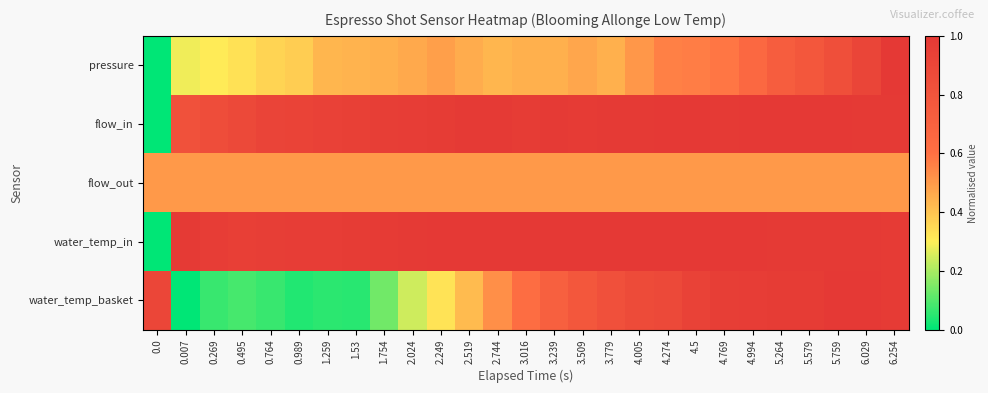

Reading right to left, transcribe all the data shown in this chart.

pressure: 6.254=1.0	6.029=0.9	5.759=0.8	5.579=0.8	5.264=0.7	4.994=0.7	4.769=0.6	4.5=0.6	4.274=0.6	4.005=0.5	3.779=0.4	3.509=0.5	3.239=0.4	3.016=0.4	2.744=0.4	2.519=0.5	2.249=0.5	2.024=0.5	1.754=0.4	1.53=0.4	1.259=0.4	0.989=0.4	0.764=0.4	0.495=0.3	0.269=0.3	0.007=0.3	0.0=0.0
flow_in: 6.254=1.0	6.029=1.0	5.759=1.0	5.579=1.0	5.264=1.0	4.994=1.0	4.769=1.0	4.5=1.0	4.274=1.0	4.005=1.0	3.779=1.0	3.509=1.0	3.239=1.0	3.016=1.0	2.744=1.0	2.519=1.0	2.249=1.0	2.024=1.0	1.754=1.0	1.53=0.9	1.259=0.9	0.989=0.9	0.764=0.9	0.495=0.9	0.269=0.8	0.007=0.8	0.0=0.0
flow_out: 6.254=0.5	6.029=0.5	5.759=0.5	5.579=0.5	5.264=0.5	4.994=0.5	4.769=0.5	4.5=0.5	4.274=0.5	4.005=0.5	3.779=0.5	3.509=0.5	3.239=0.5	3.016=0.5	2.744=0.5	2.519=0.5	2.249=0.5	2.024=0.5	1.754=0.5	1.53=0.5	1.259=0.5	0.989=0.5	0.764=0.5	0.495=0.5	0.269=0.5	0.007=0.5	0.0=0.5
water_temp_in: 6.254=1.0	6.029=1.0	5.759=1.0	5.579=1.0	5.264=1.0	4.994=1.0	4.769=1.0	4.5=1.0	4.274=1.0	4.005=1.0	3.779=1.0	3.509=1.0	3.239=1.0	3.016=1.0	2.744=1.0	2.519=1.0	2.249=1.0	2.024=1.0	1.754=1.0	1.53=1.0	1.259=1.0	0.989=1.0	0.764=1.0	0.495=0.9	0.269=1.0	0.007=1.0	0.0=0.0
water_temp_basket: 6.254=1.0	6.029=1.0	5.759=1.0	5.579=1.0	5.264=1.0	4.994=1.0	4.769=1.0	4.5=0.9	4.274=0.9	4.005=0.9	3.779=0.8	3.509=0.8	3.239=0.7	3.016=0.6	2.744=0.5	2.519=0.4	2.249=0.3	2.024=0.2	1.754=0.1	1.53=0.0	1.259=0.1	0.989=0.0	0.764=0.1	0.495=0.1	0.269=0.1	0.007=0.0	0.0=0.9